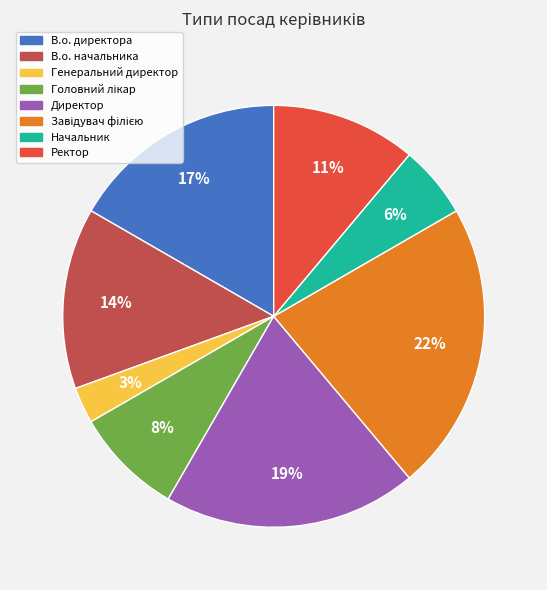

Which slice is the smallest?

Генеральний директор